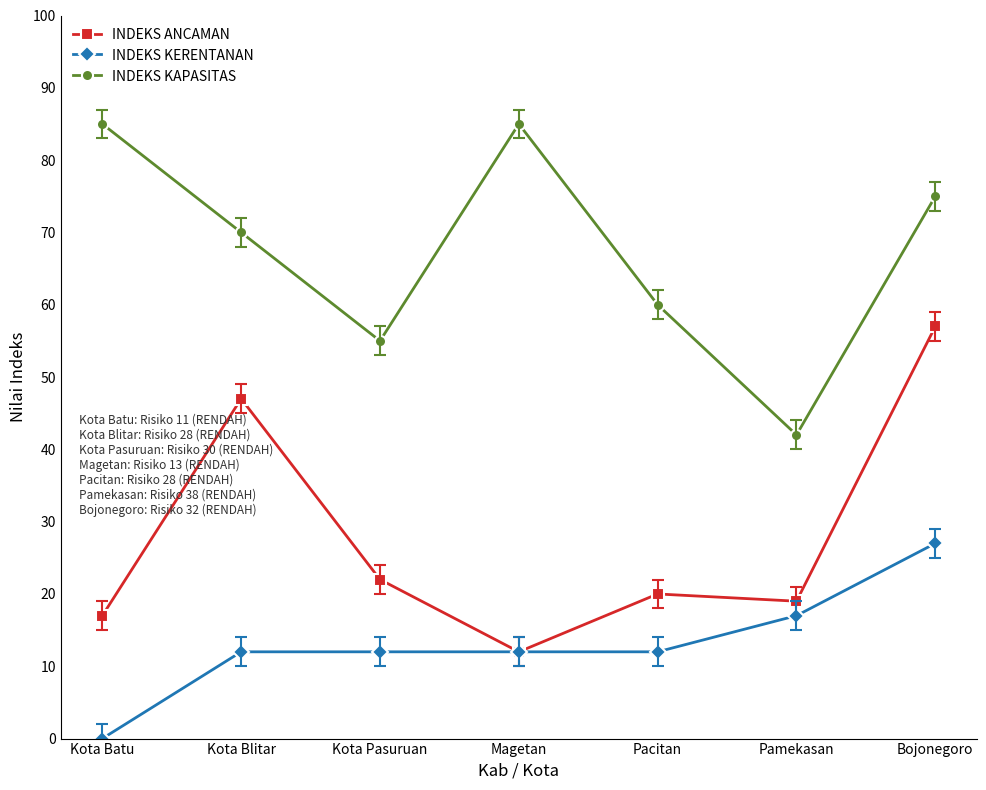

What is the difference between the highest and lowest values at Pacitan?

48